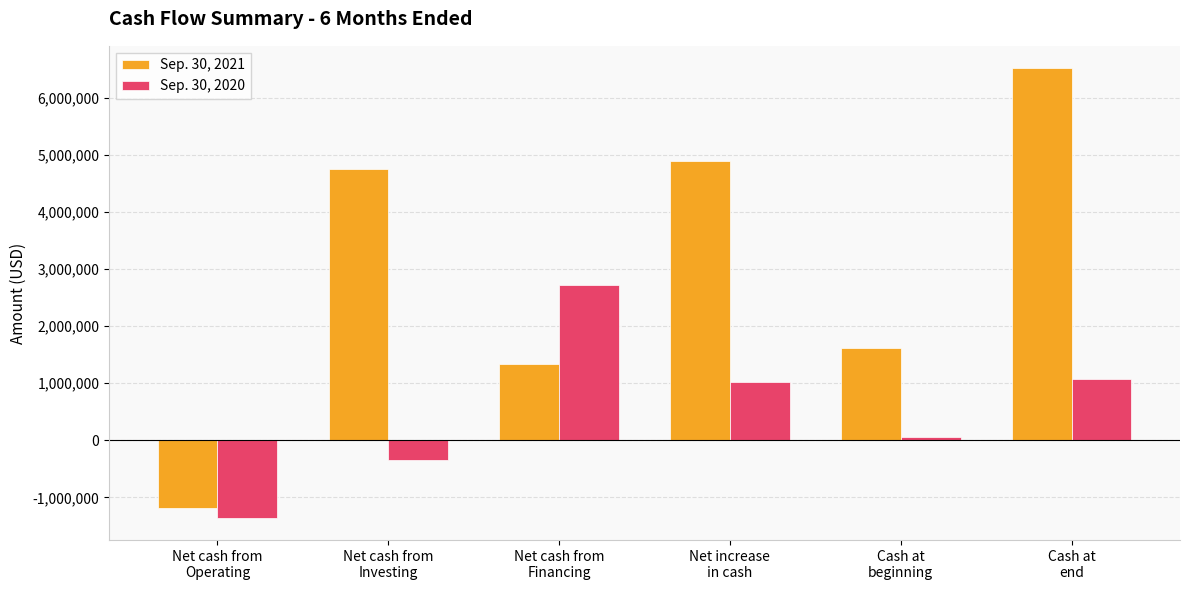

What is the difference between the maximum and minimum values in the Sep. 30, 2020 series?

4071996